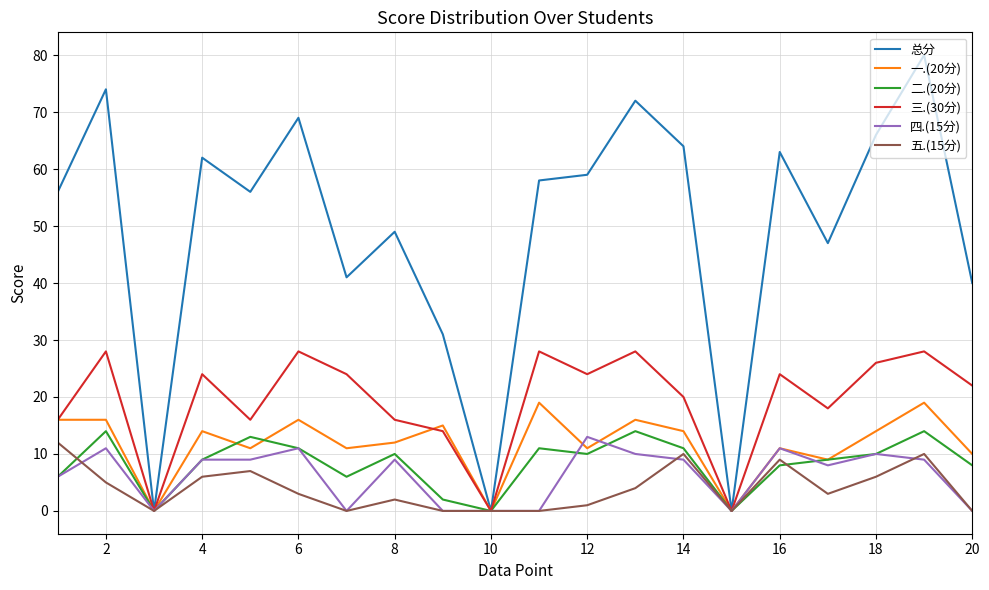

What is the difference between the maximum and minimum values in the 三.(30分) series?

28